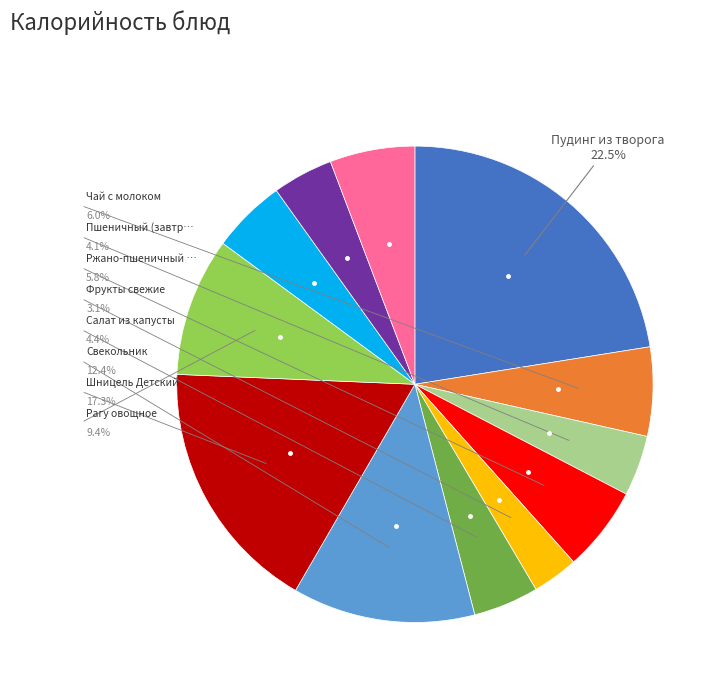

To the nearest percent, what is the average slice percentage?

8%